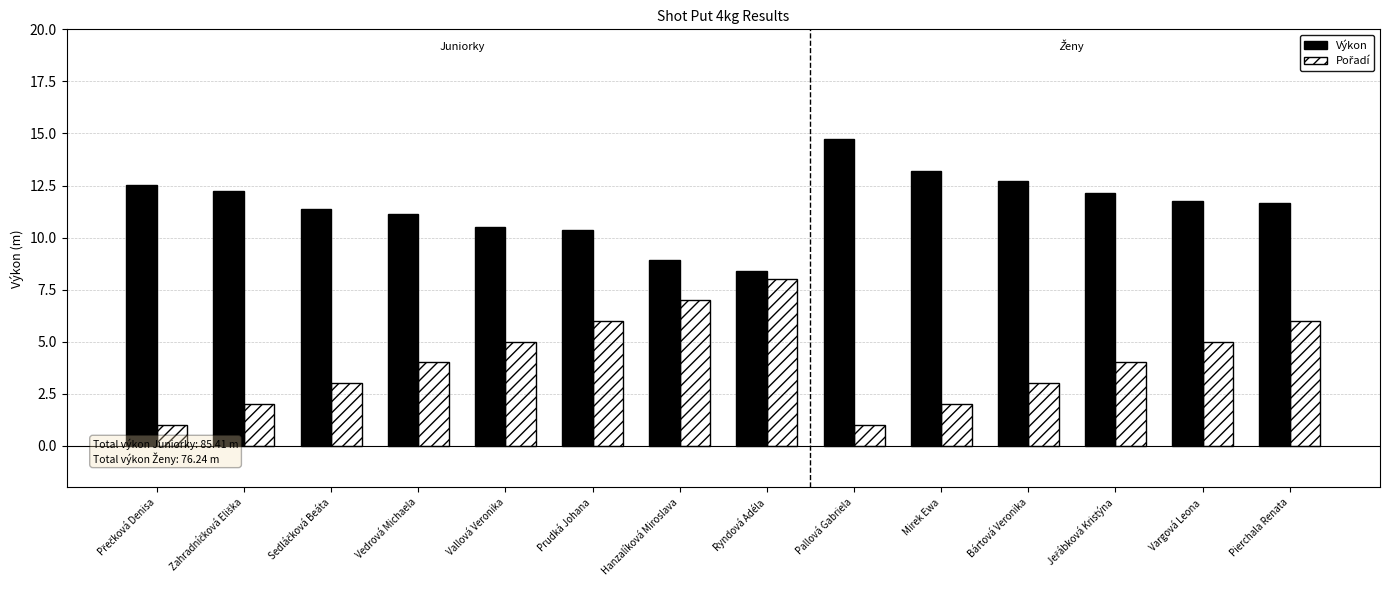

How many categories are shown in the chart?

14